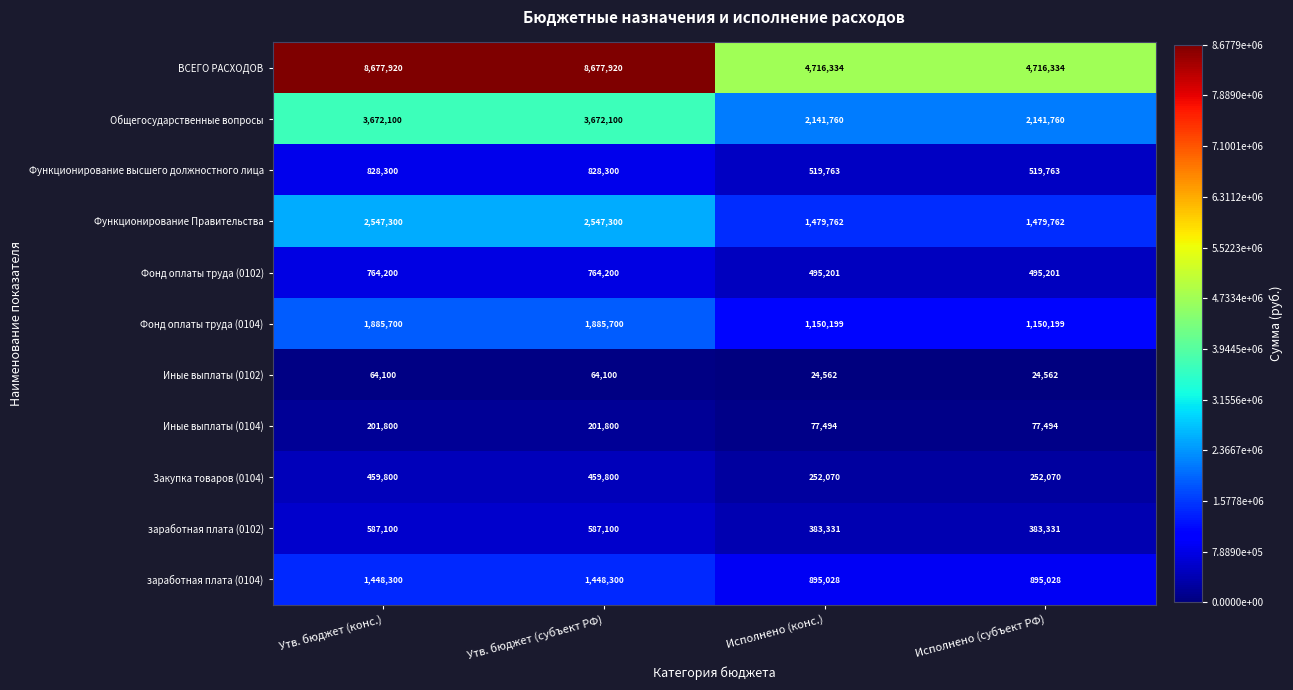

Rank the series at Утв. бюджет (субъект РФ) from lowest to highest value.

Иные выплаты (0102), Иные выплаты (0104), Закупка товаров (0104), заработная плата (0102), Фонд оплаты труда (0102), Функционирование высшего должностного лица, заработная плата (0104), Фонд оплаты труда (0104), Функционирование Правительства, Общегосударственные вопросы, ВСЕГО РАСХОДОВ